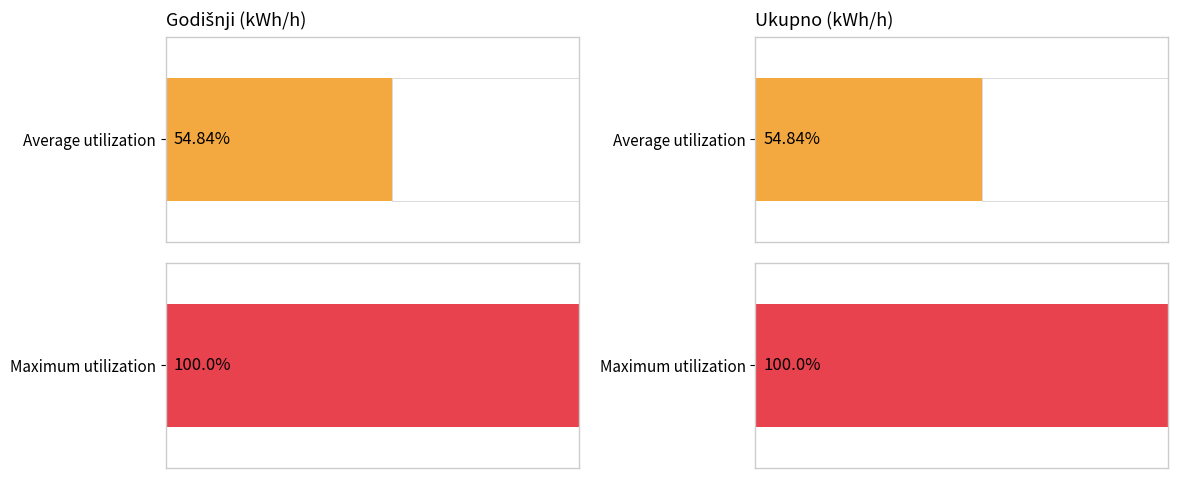

The value of Neprekidni at 2021-01-26 is 843715. True or false?

False